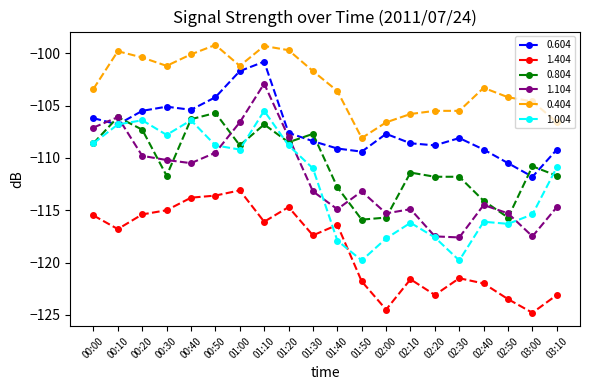

What is the difference between the highest and lowest values at 01:10?

16.8